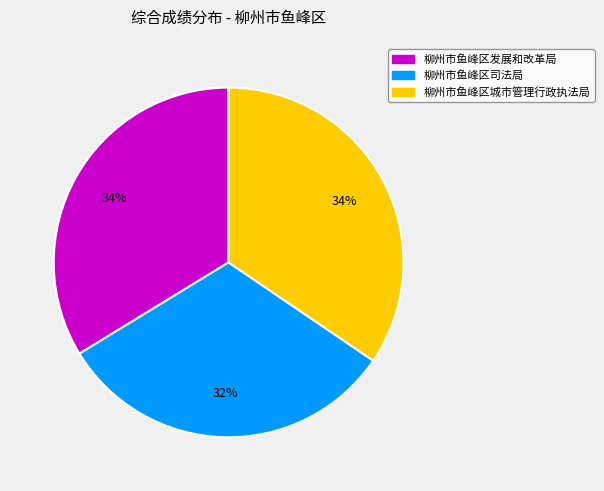

To the nearest percent, what percentage of the pie is 柳州市鱼峰区司法局?

32%